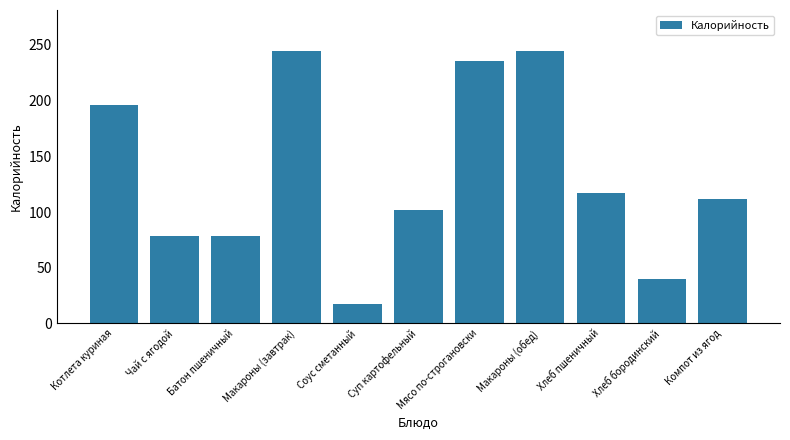

Count the number of data series in this chart.

1